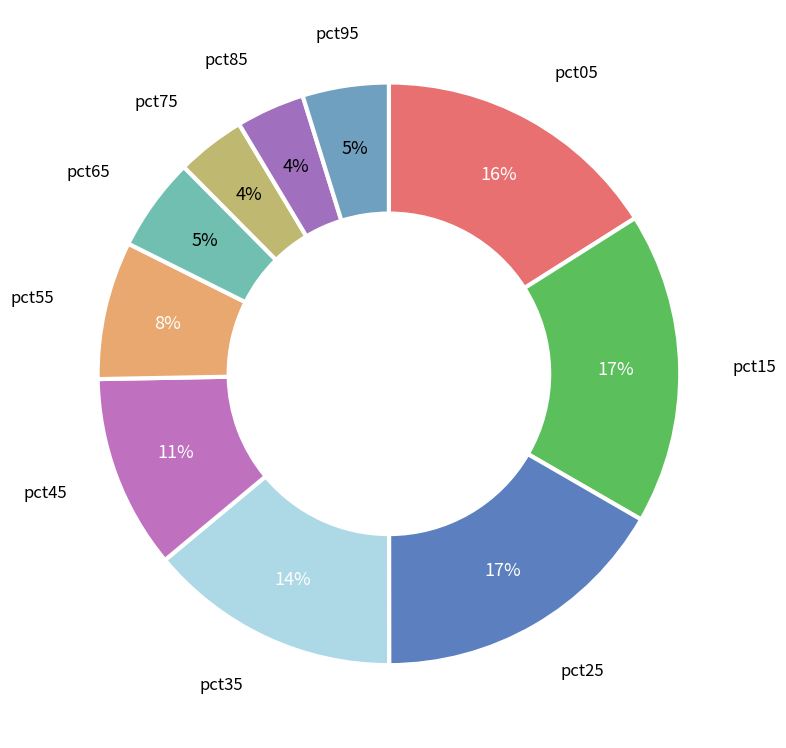

Count the number of slices in the pie.

10